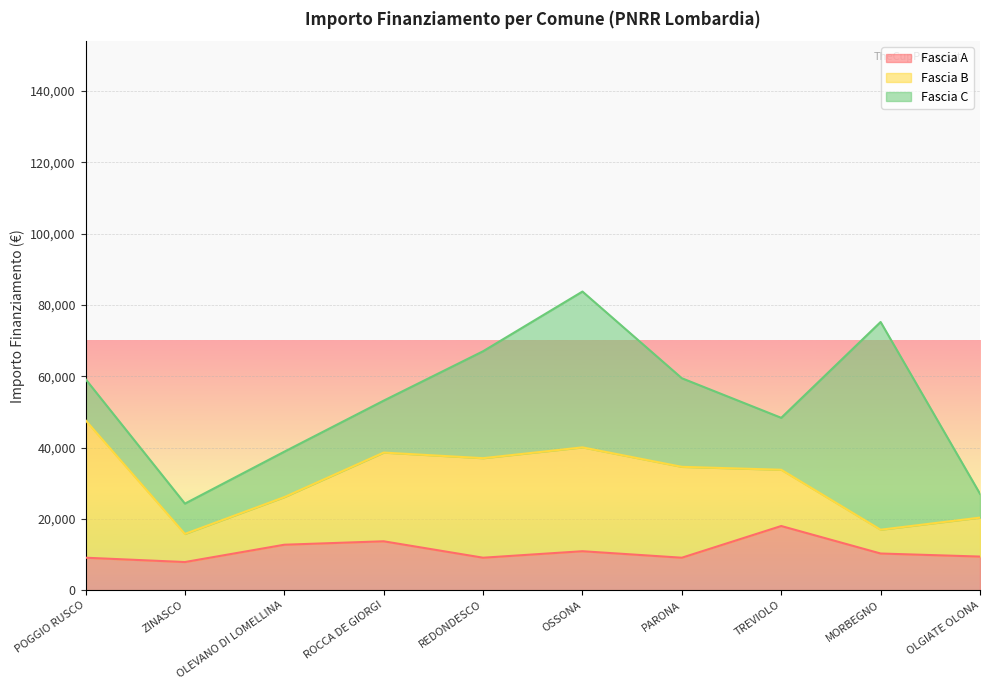

Does the chart display data point markers on the line(s)?

No